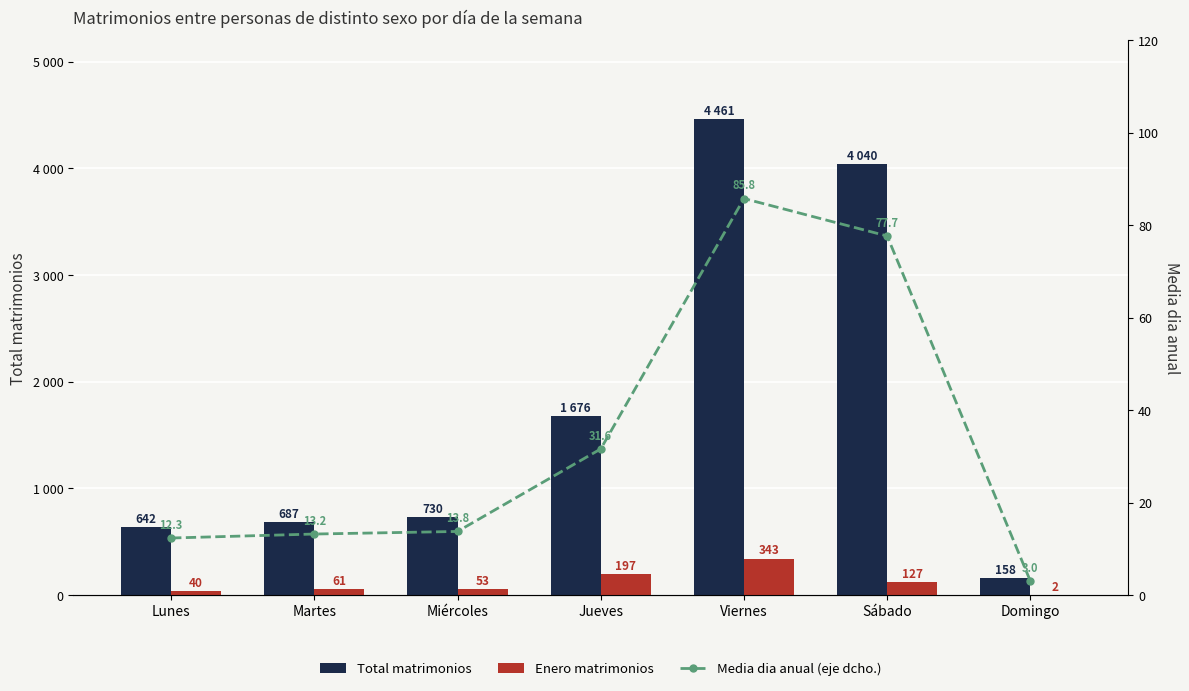

List the series in order of their peak value, highest first.

Total matrimonios, Enero matrimonios, Media dia anual (eje dcho.)